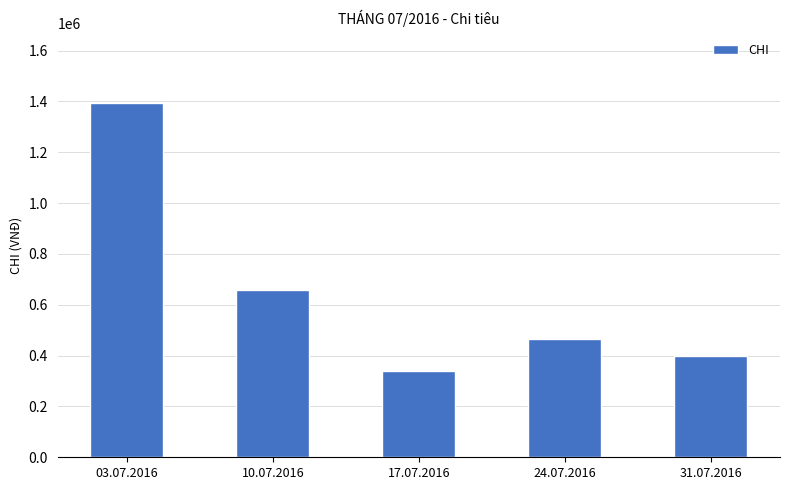

List the labels in order of value, largest first.

03.07.2016, 10.07.2016, 24.07.2016, 31.07.2016, 17.07.2016